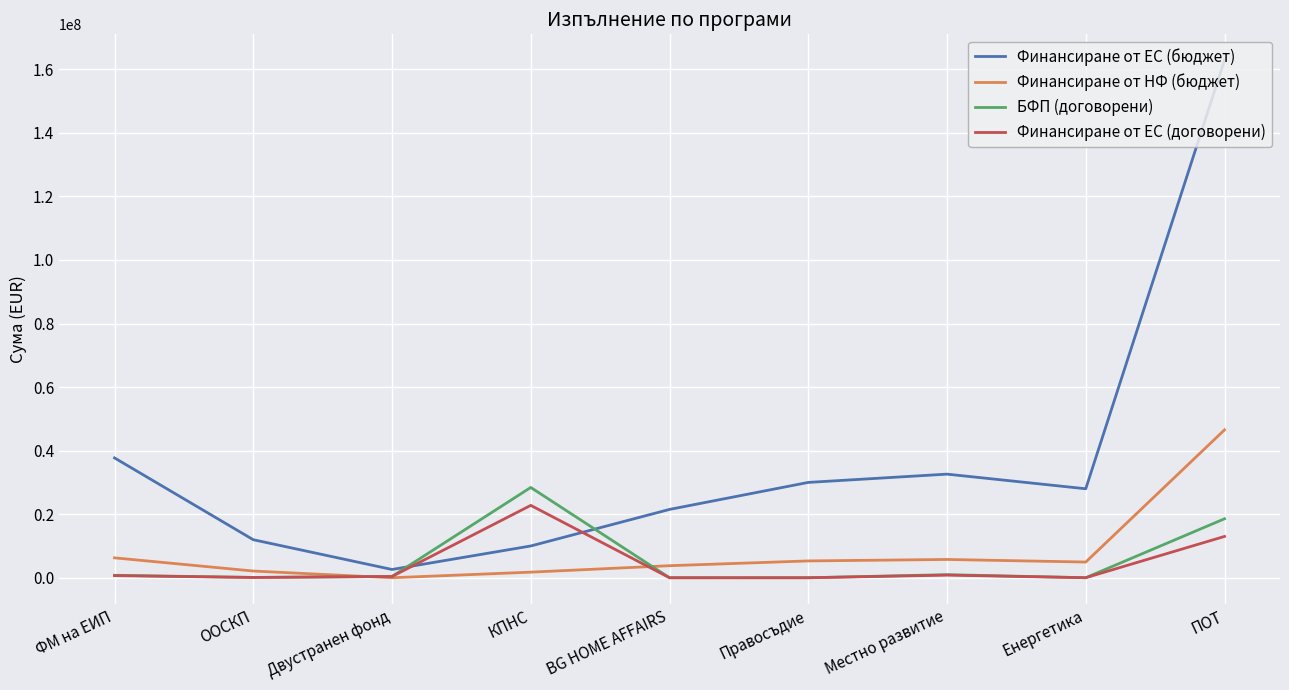

True or false: Финансиране от ЕС (договорени) and Финансиране от ЕС (бюджет) cross at least once.

True